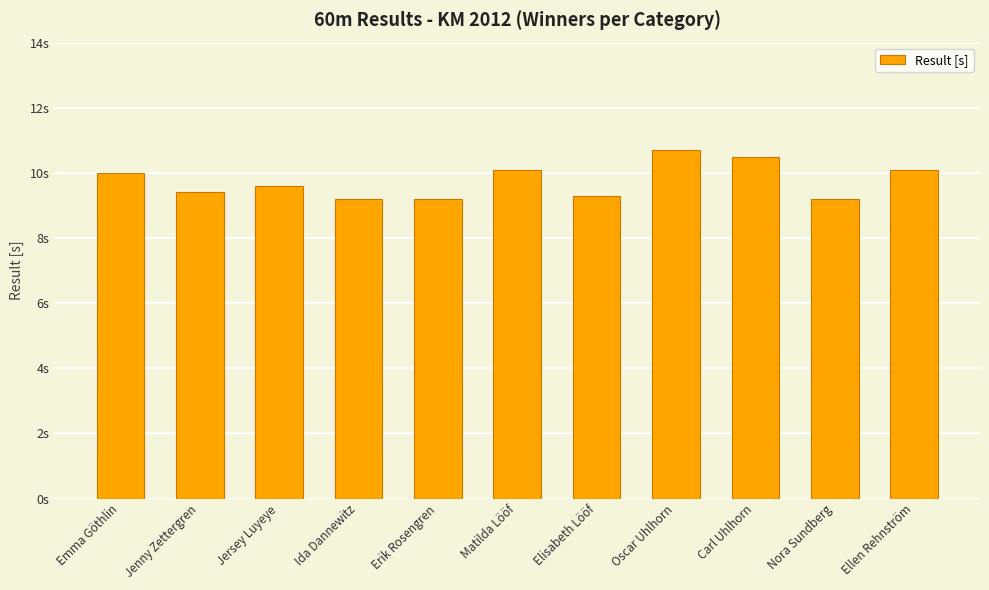

Which has a higher value, Jenny Zettergren or Ida Dannewitz?

Jenny Zettergren